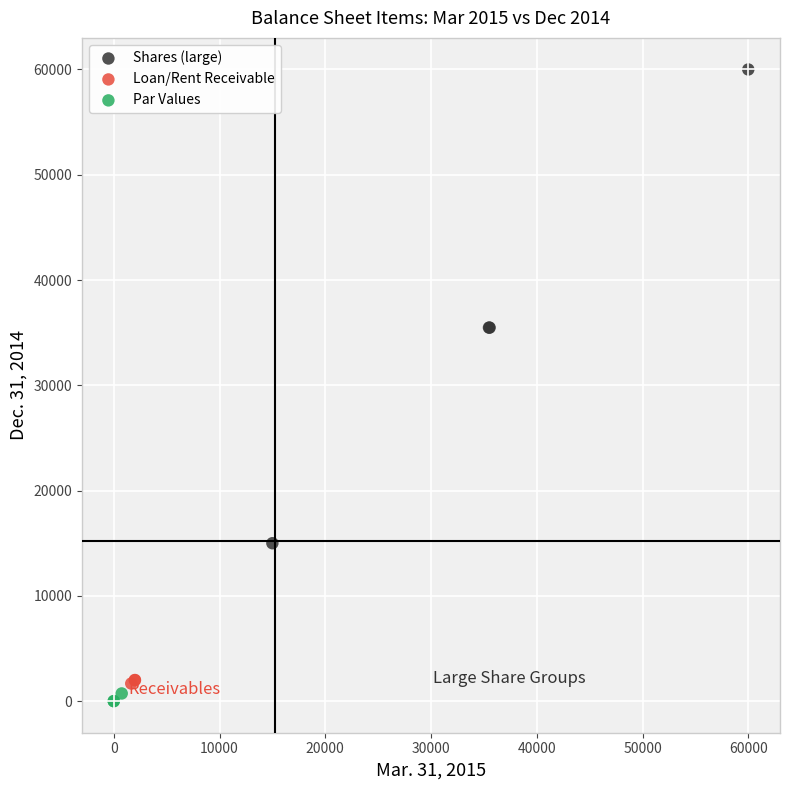

Which series has the widest spread of Y values?

Shares (large)